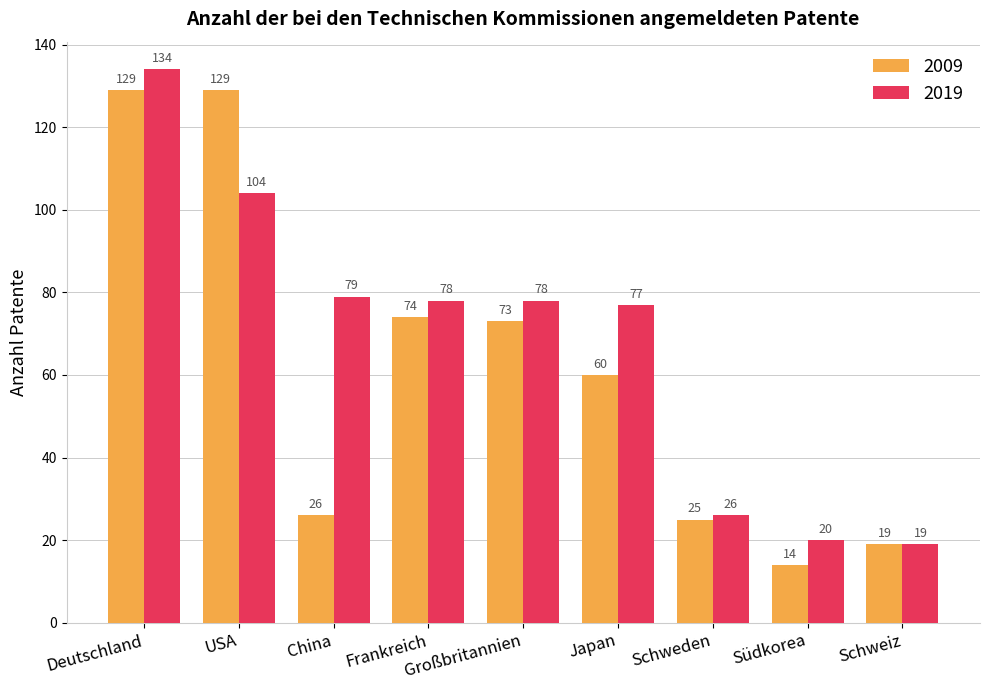

What is the label of the 1st bar from the left?

Deutschland